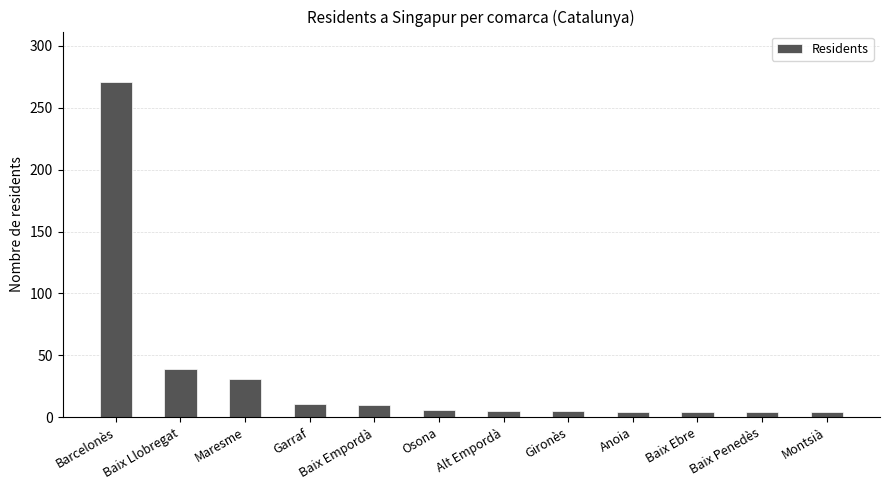

What is the change in value from Gironès to Baix Penedès?

-1